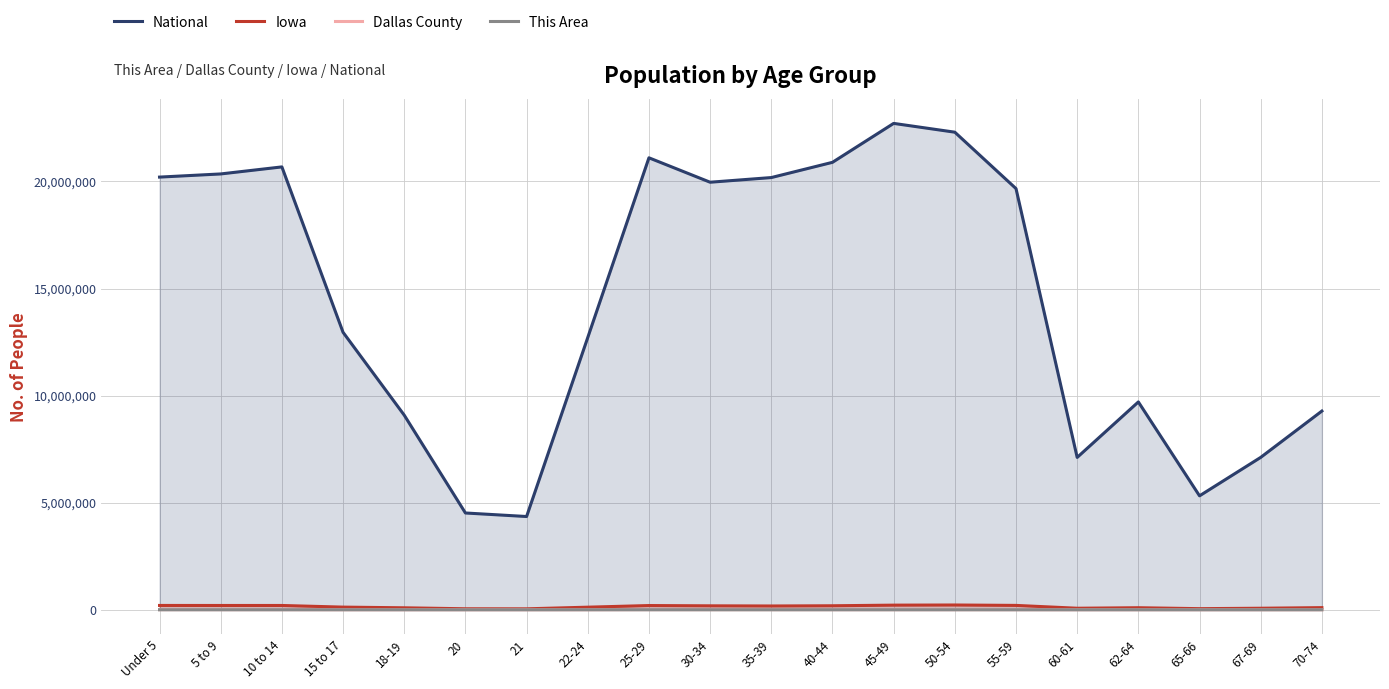

How many data points in Iowa are less than 177148?

10